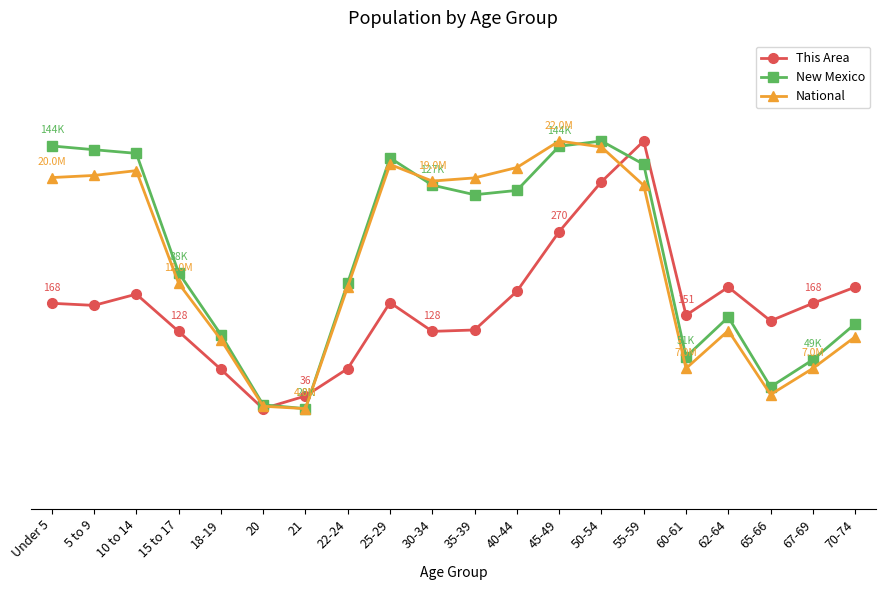

What are all the series names shown in the legend?

This Area, New Mexico, National